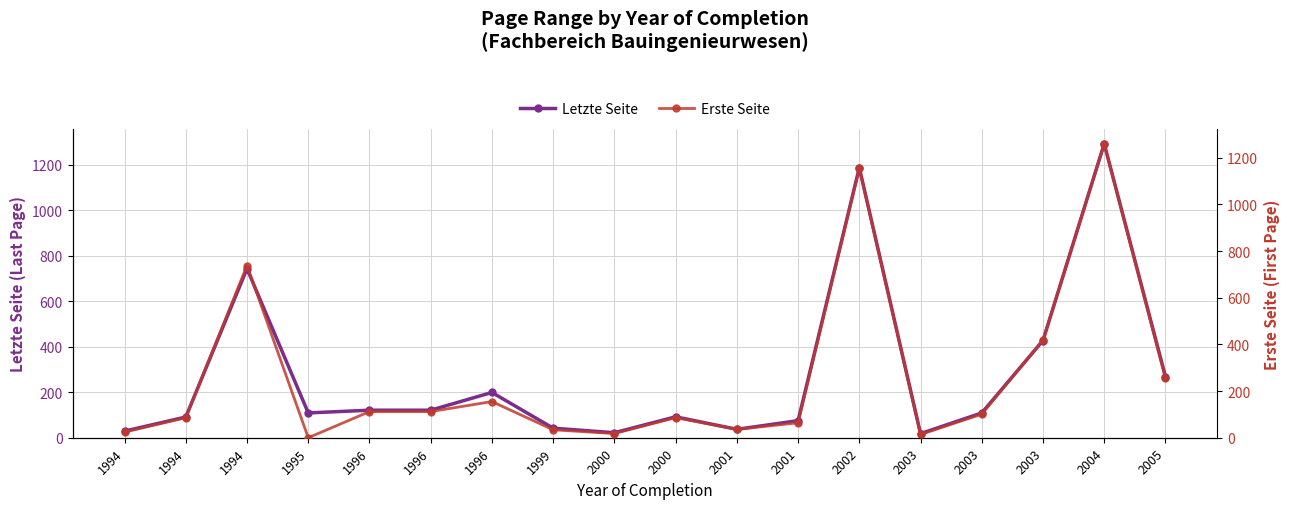

Is it true that Letzte Seite equals 25 at 2001?

False